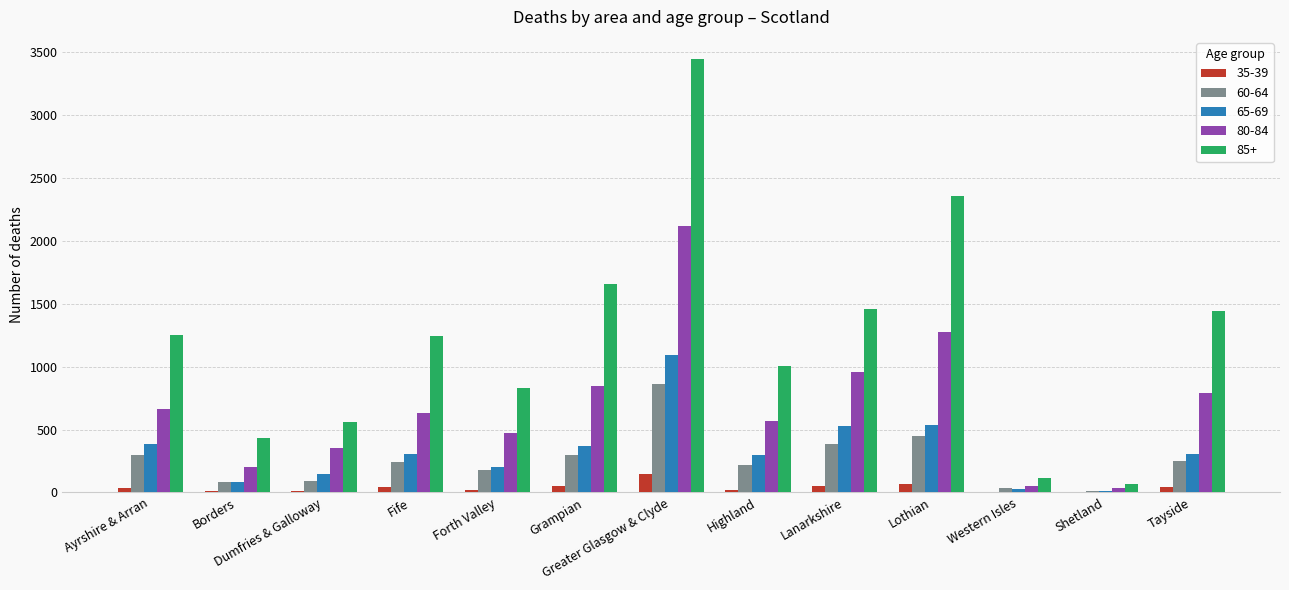

Which series has the widest spread of values?

85+